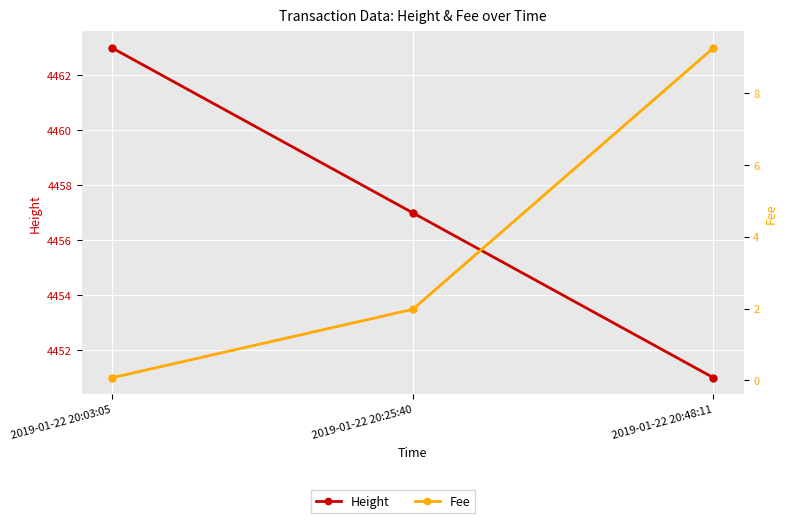

At which label does Height first exceed 4457?

2019-01-22 20:03:05